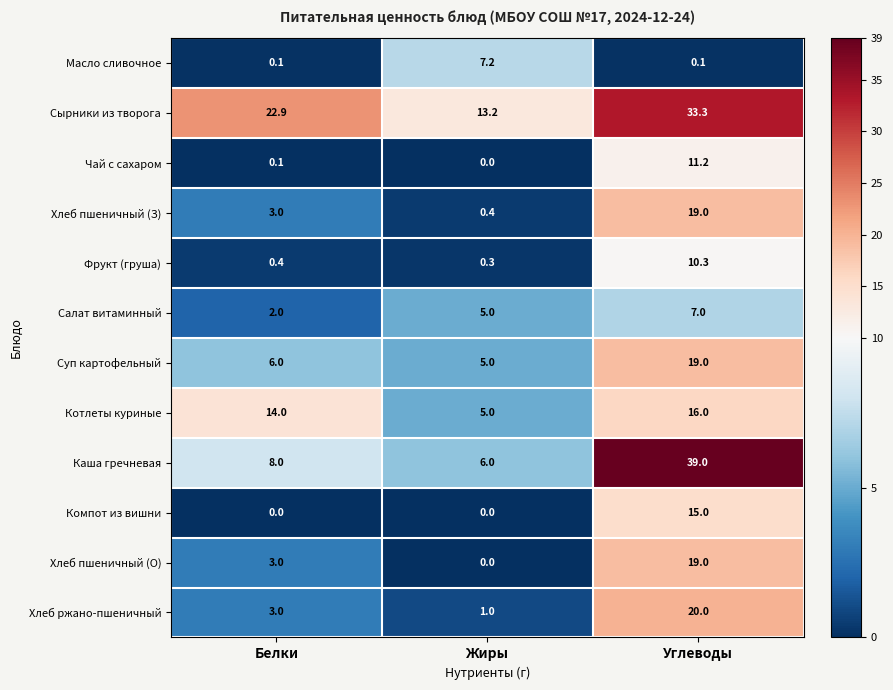

Between Жиры and Углеводы, which series saw the biggest shift?

Каша гречневая